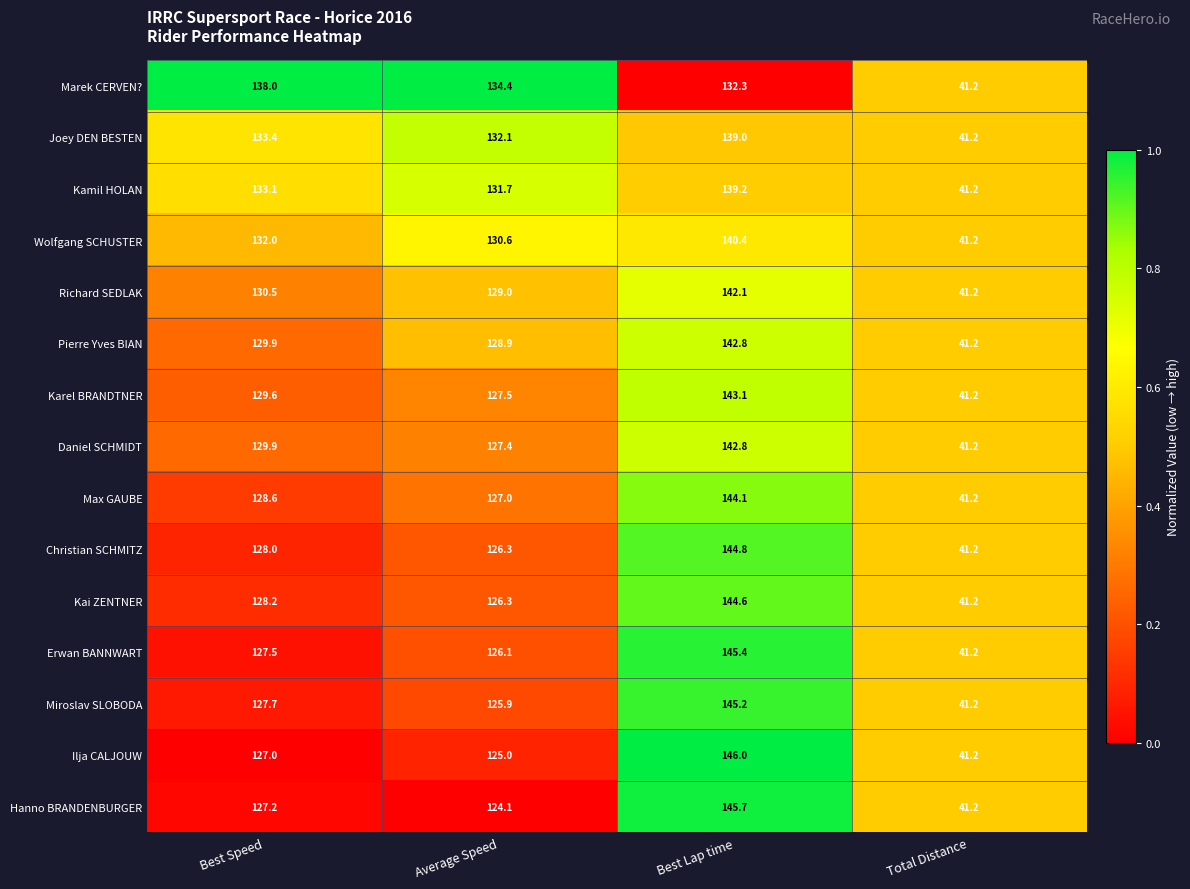

Read the Pierre Yves BIAN value at Total Distance.

41.2